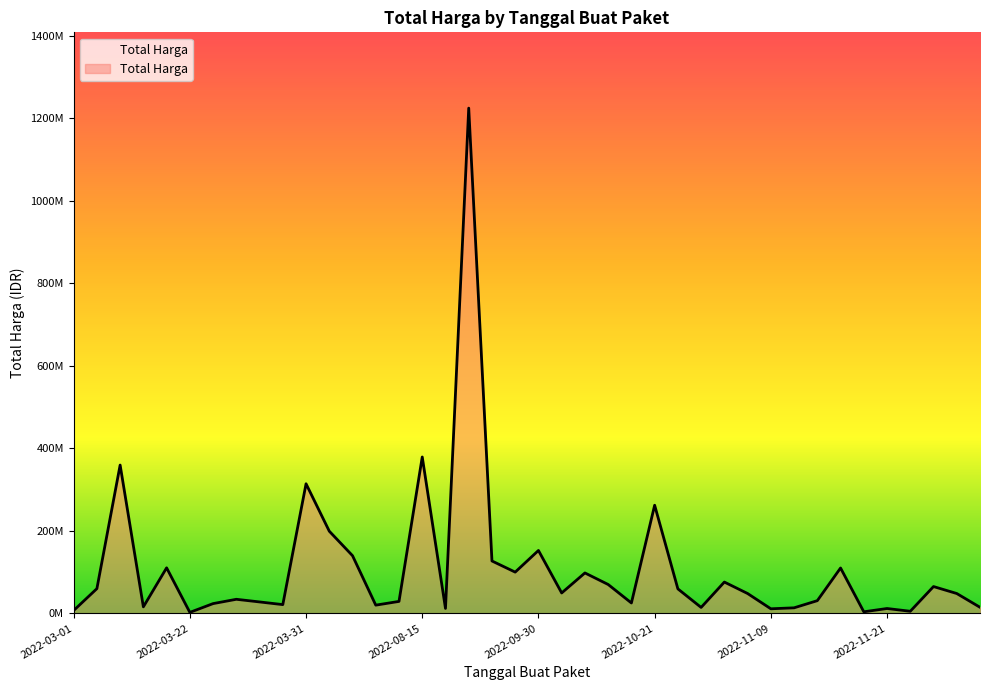

Does the chart have visible grid lines?

No